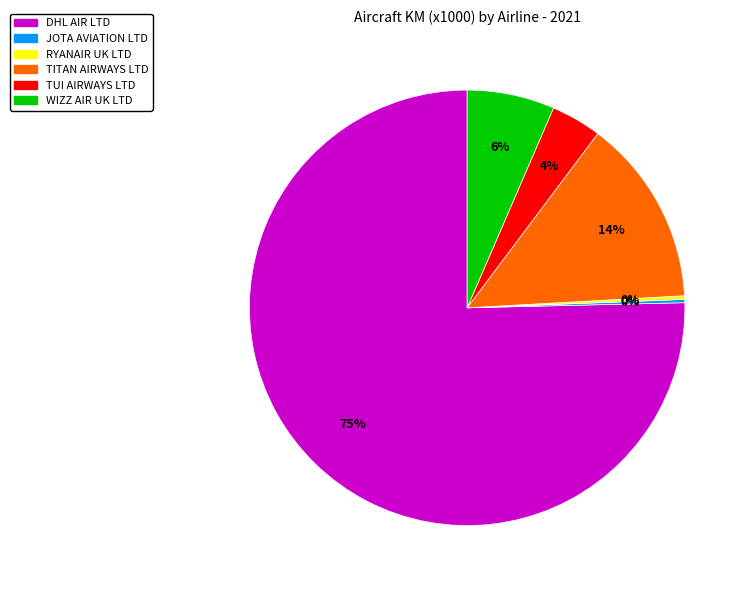

Is it true that TUI AIRWAYS LTD is 4% of the pie?

True